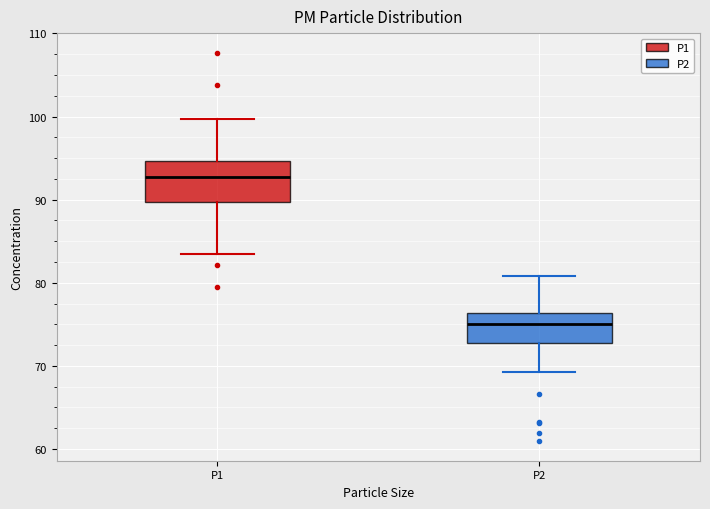

Which box has the highest median line?

P1